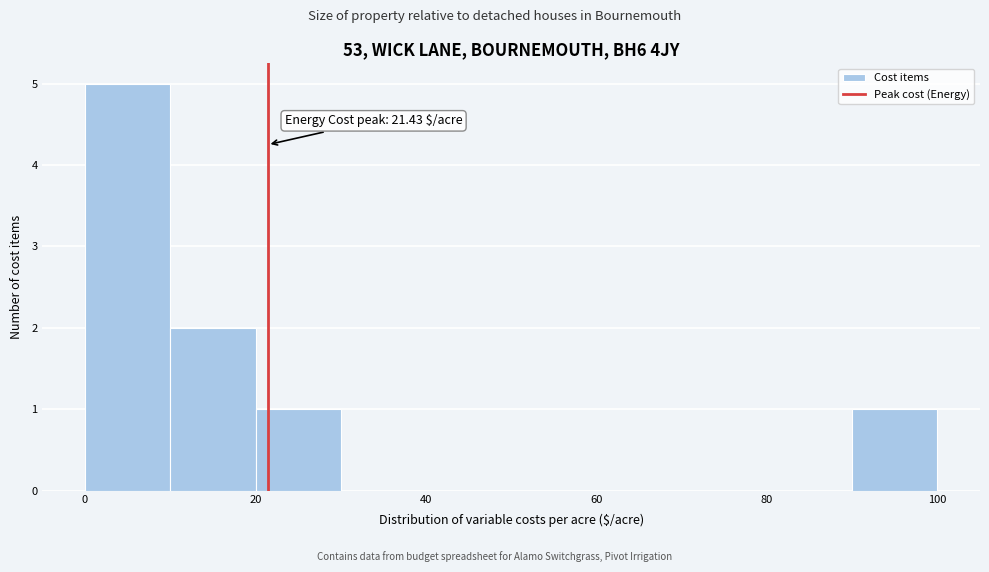

Over which range of the x-axis is the bar tallest?

0 to 10